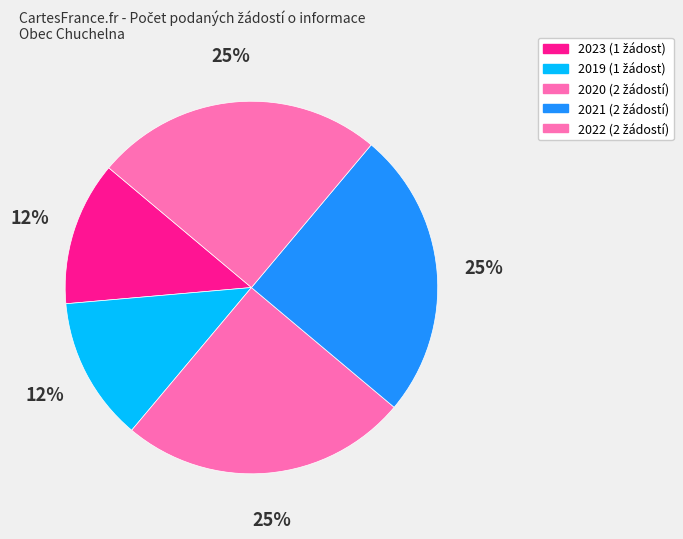

What percentage is NOT represented by 2022?

75.0%